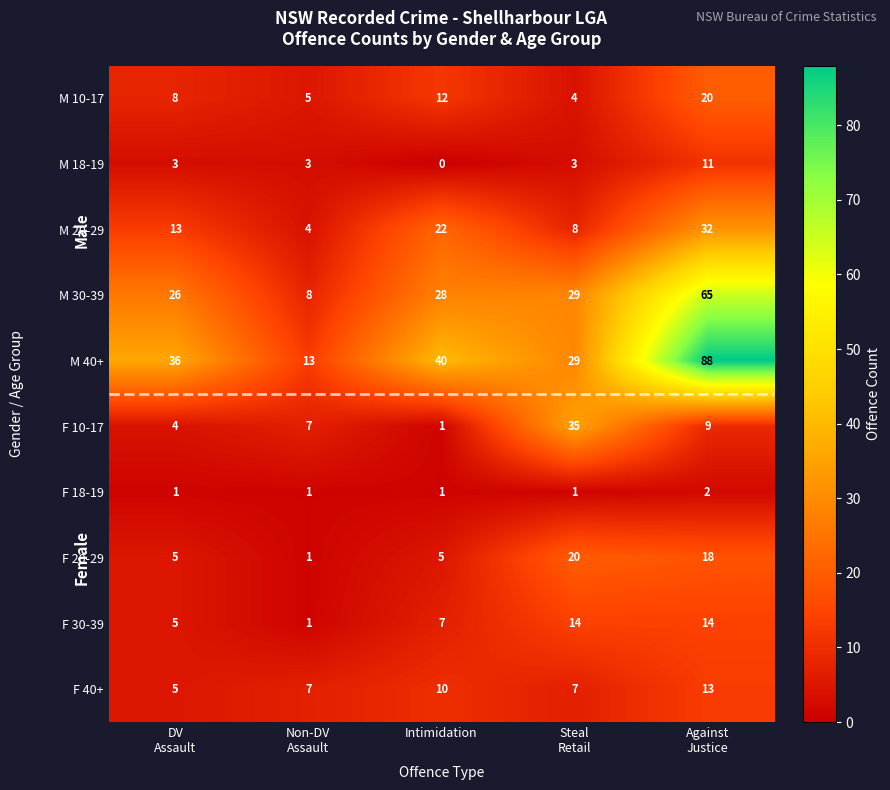

Count the number of categories in the chart.

5